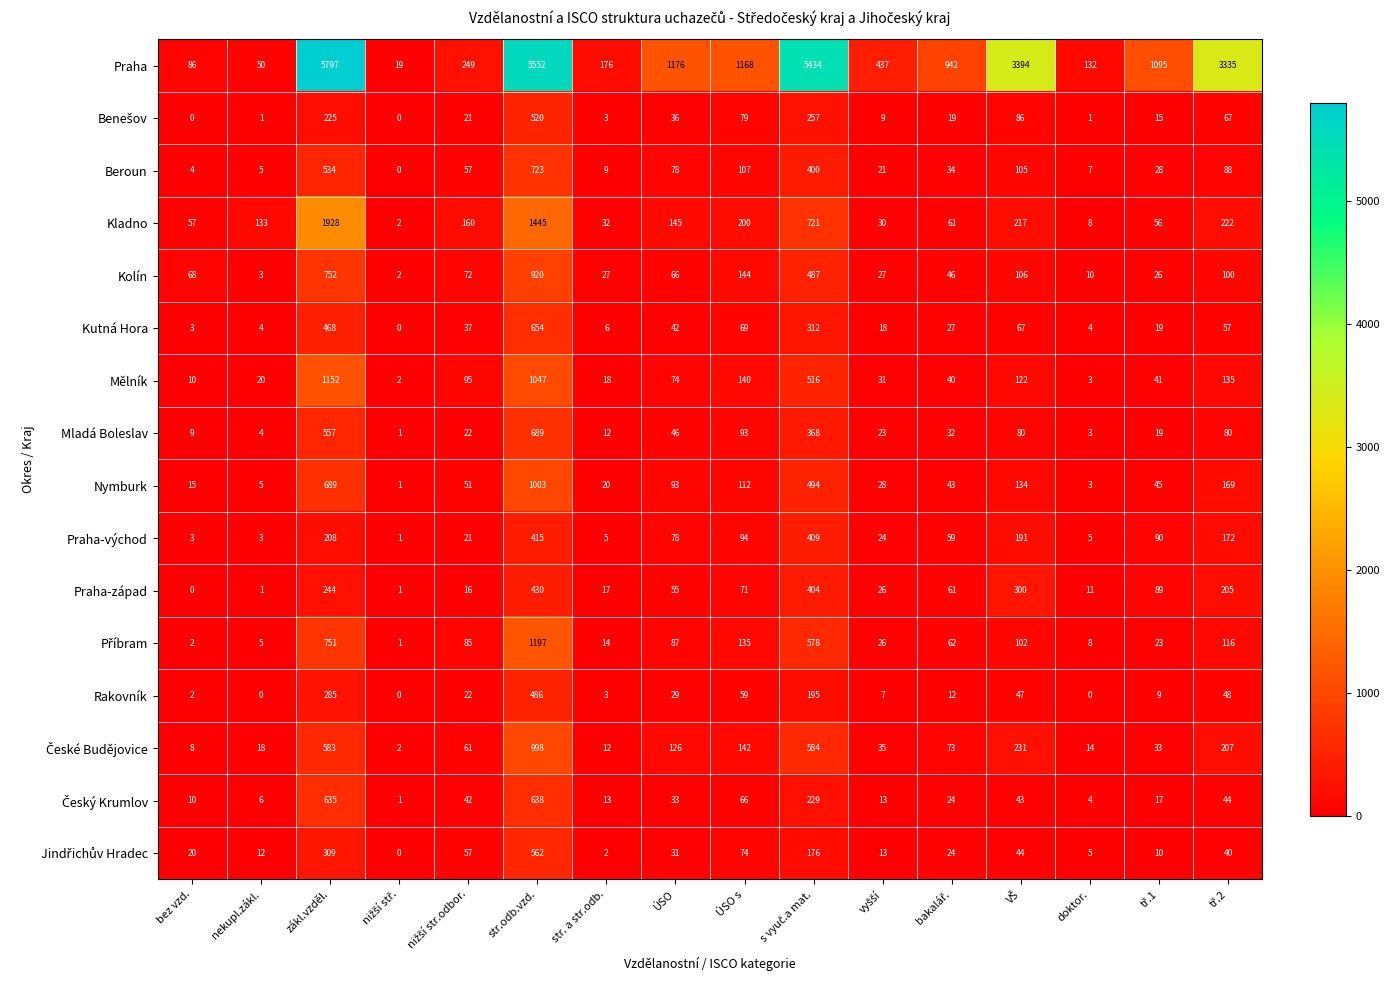

Is it true that Praha equals 5552 at str.odb.vzd.?

True